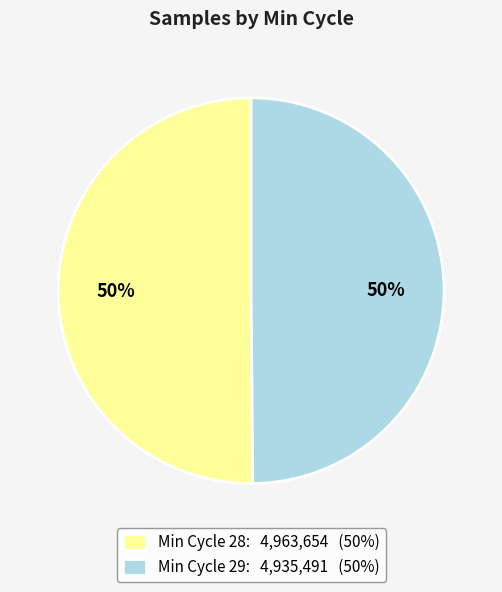

To the nearest percent, what is the combined percentage of Min Cycle 29: 4,935,491 (50%) and Min Cycle 28: 4,963,654 (50%)?

100%